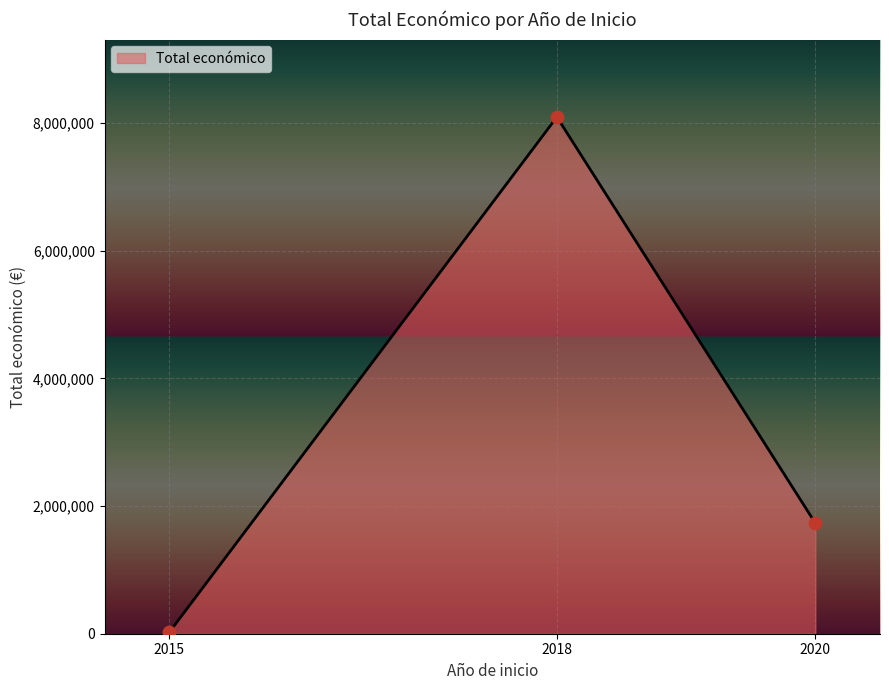

Between 2018 and 2015, which is larger?

2018